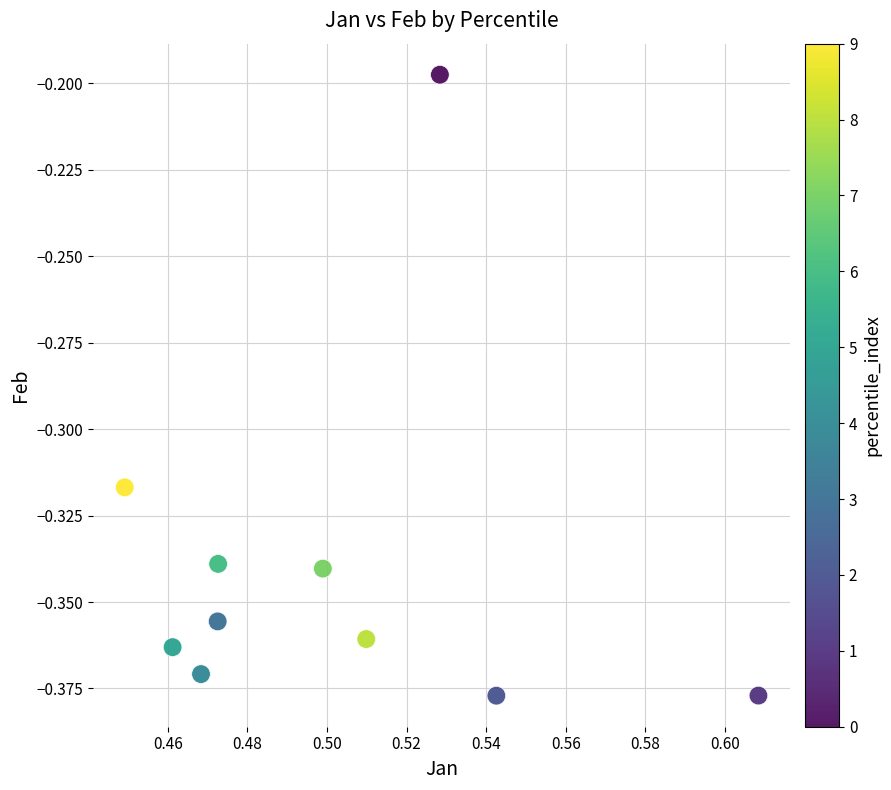

What is the average X value?

0.5